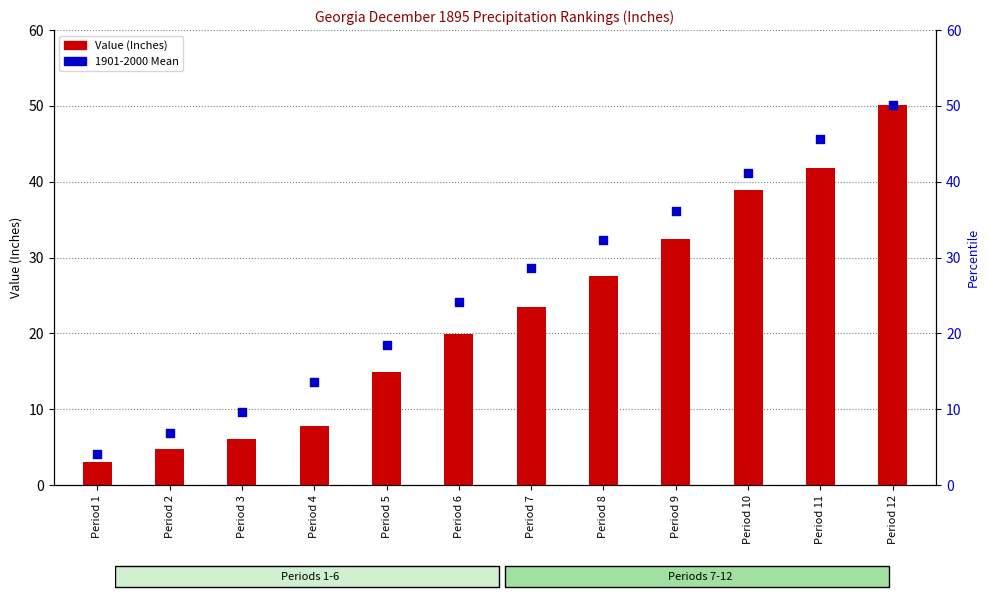

At which category is the sum across all series the highest?

Period 12